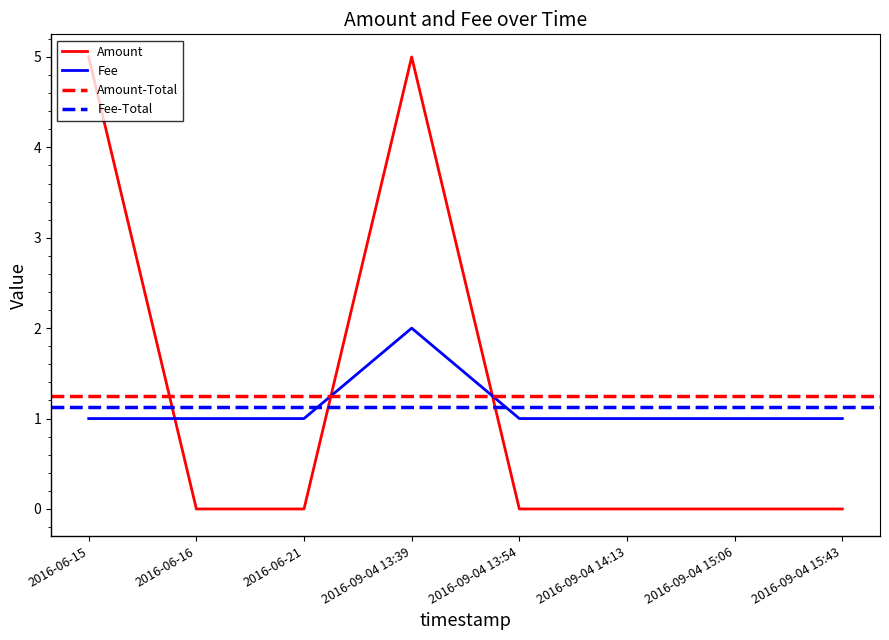

Reading right to left, what are all the values shown in this chart?

Amount: 0	0	0	0	5	0	0	5
Fee: 1	1	1	1	2	1	1	1